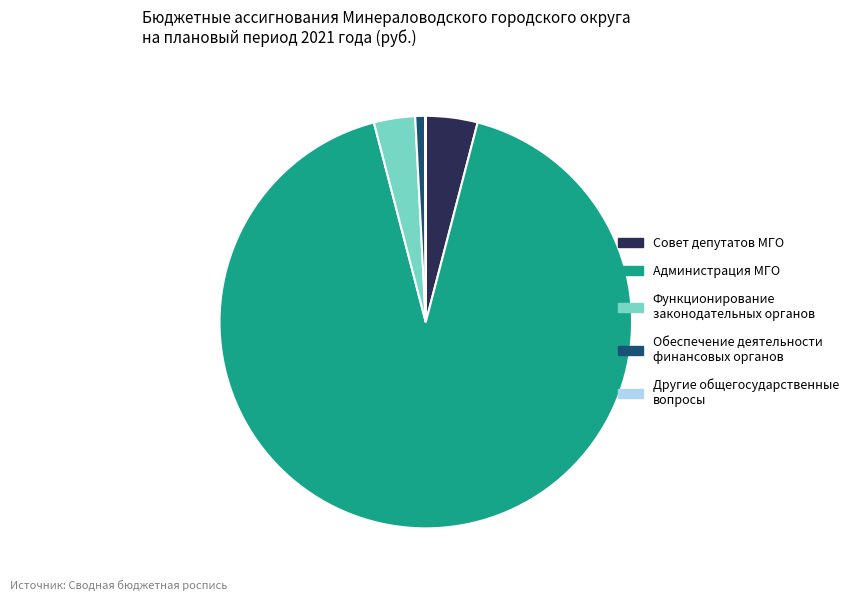

Does Обеспечение деятельности финансовых органов represent more than half of the total?

No